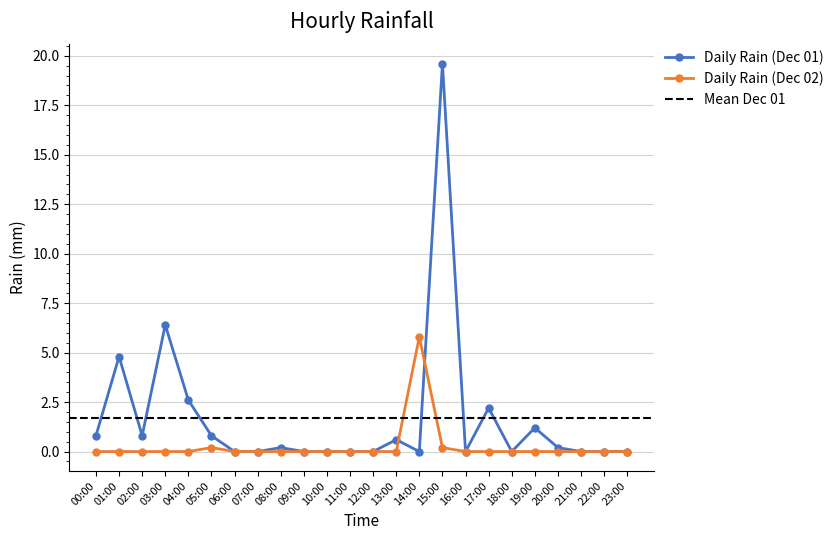

True or false: Daily Rain (Dec 02) has more than 0 interior local peaks.

True